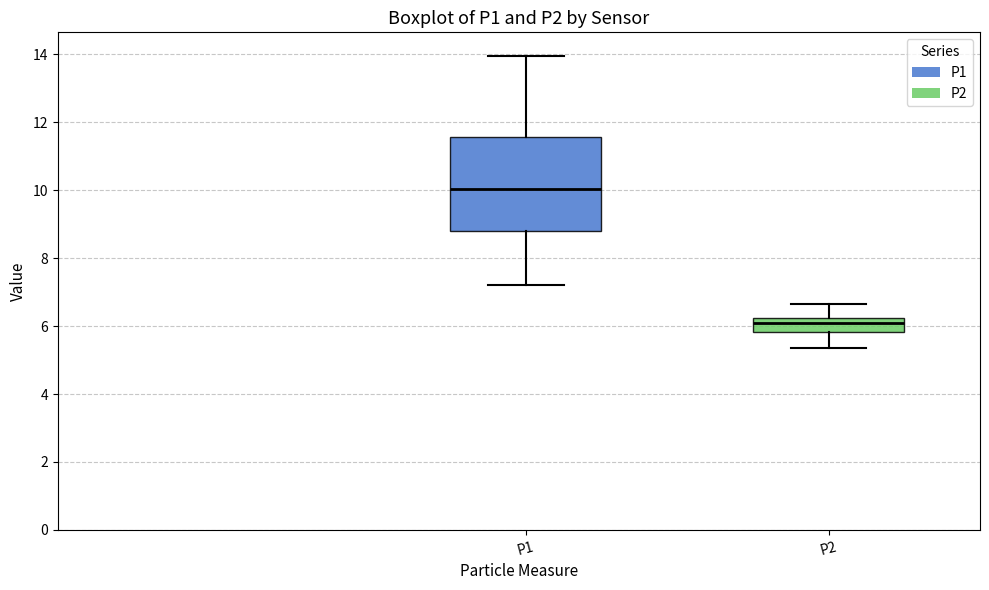

Reading left to right, transcribe this box plot: for each box, give where its median line is, the range the box spans, and where its two whiskers end, as read against the y-axis. The values are not printed on the chart, so give them approximately, as read against the axis.

P1: median 10.0, box 8.8 to 11.6, whiskers 7.2 to 14.0
P2: median 6.0, box 5.8 to 6.2, whiskers 5.4 to 6.6